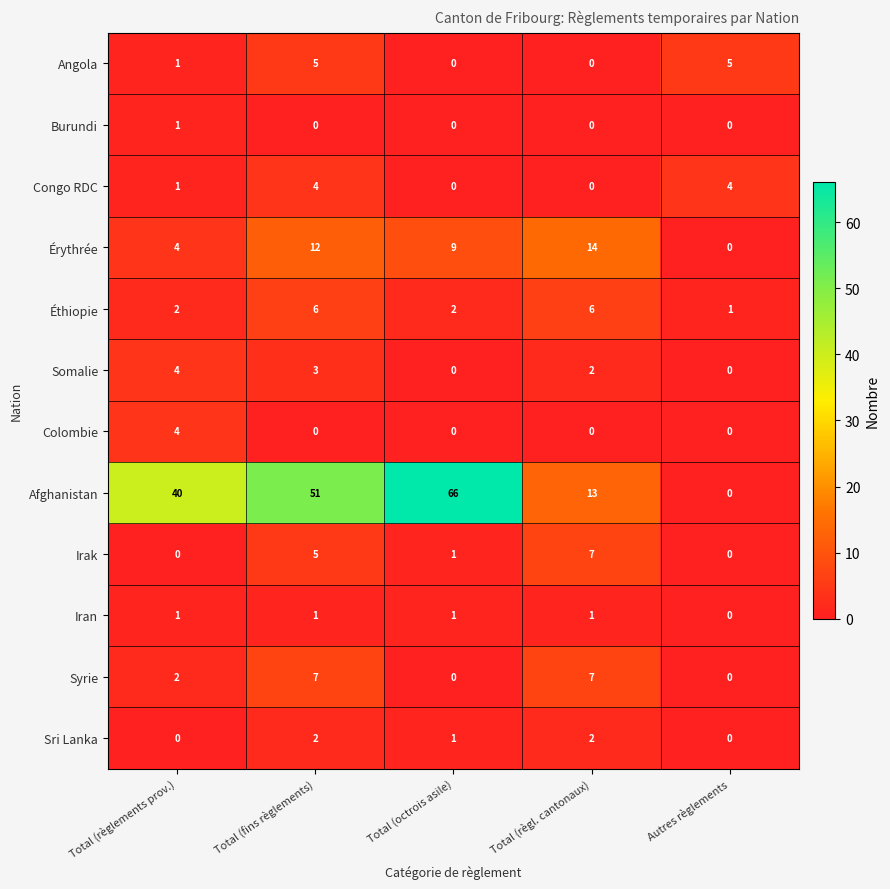

At which label is Afghanistan closest to 33?

Total (règlements prov.)